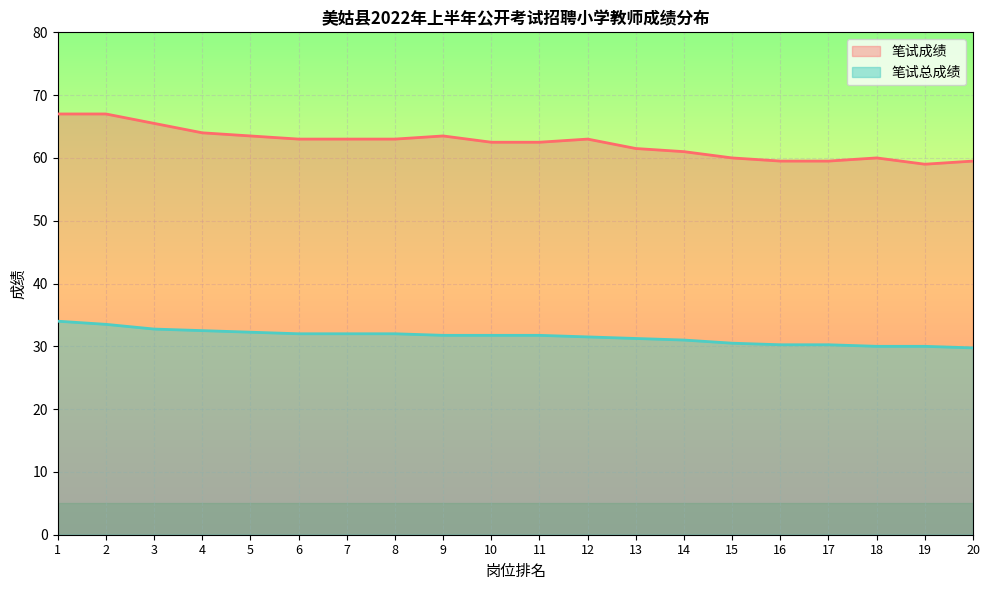

What is the total value across all series at 3?

98.2